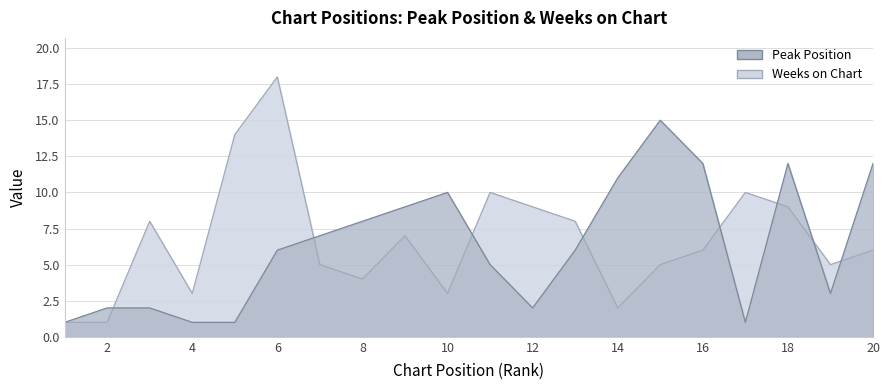

Where is Weeks on Chart nearest to the value 9?

12